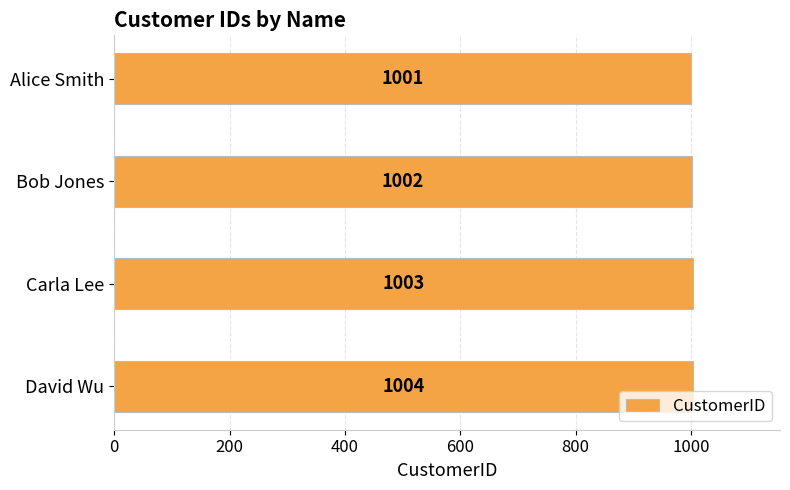

Where is the data nearest to the value 1002?

Bob Jones